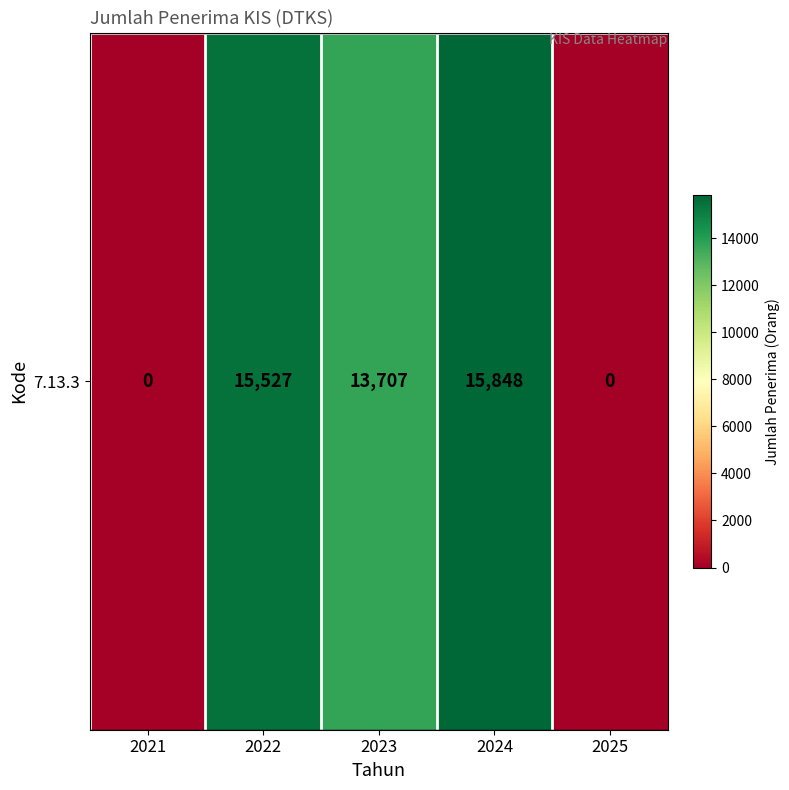

Between 2024 and 2023, which is larger?

2024